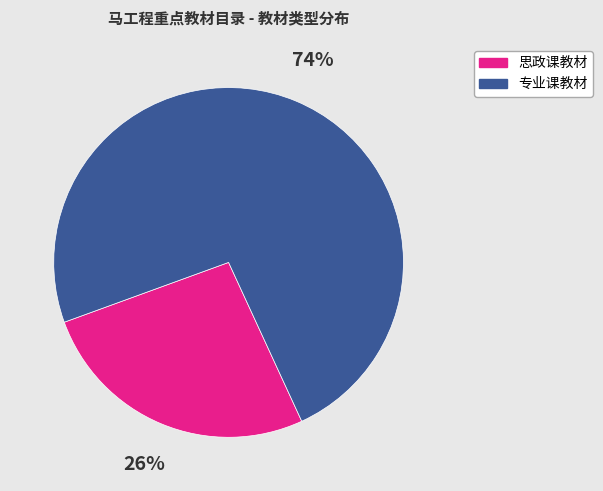

To the nearest percent, what is the combined percentage of 专业课教材 and 思政课教材?

100%